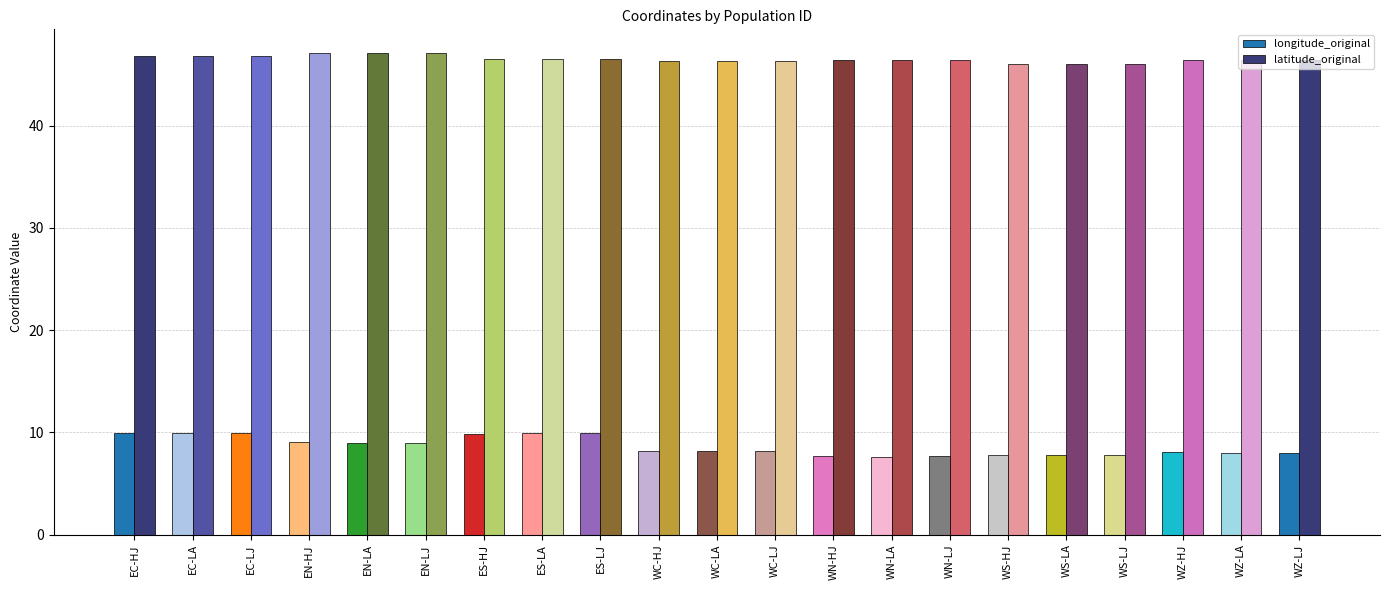

What is the difference between the highest and lowest values at EC-HJ?

36.9